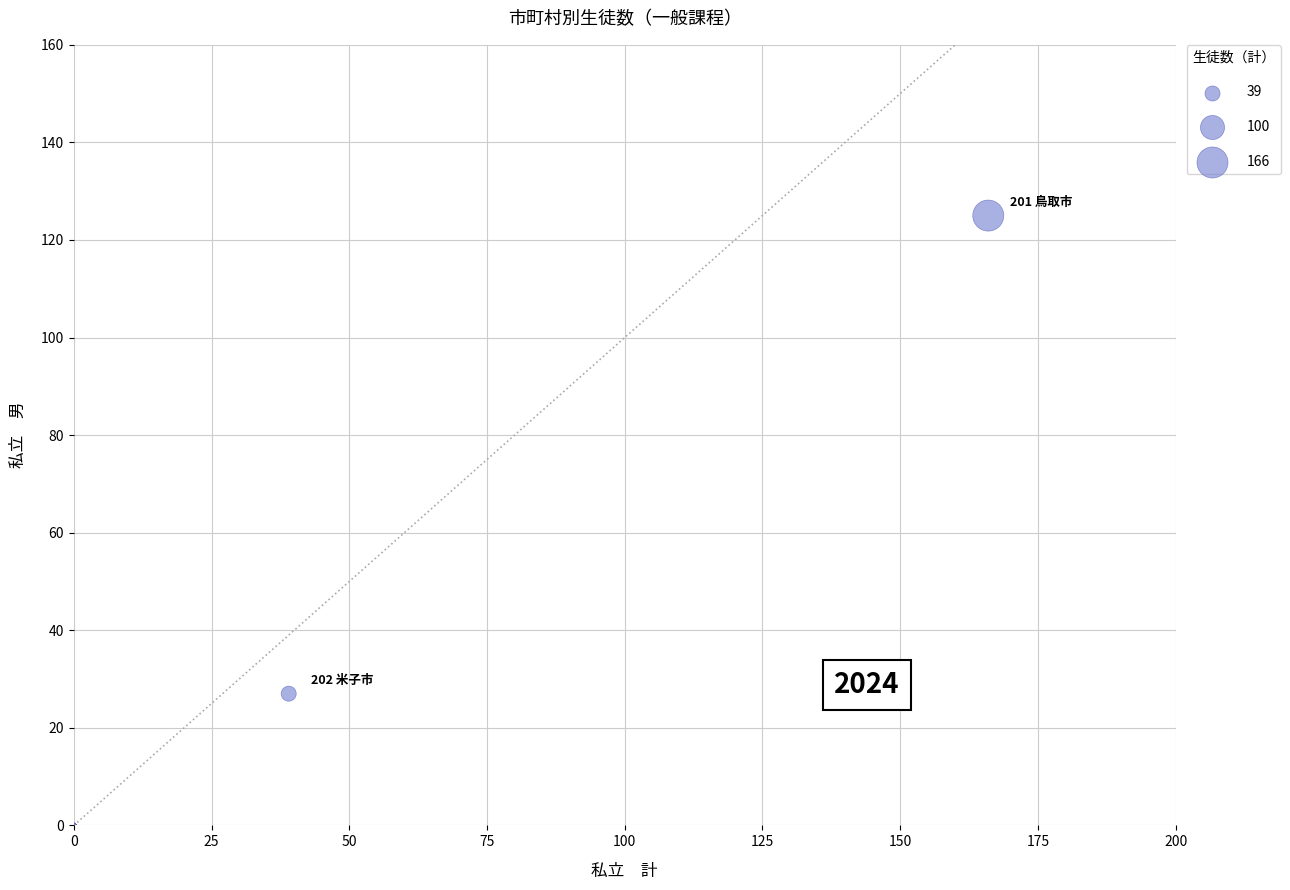

What Y value in the scatter plot is closest to 62?

27